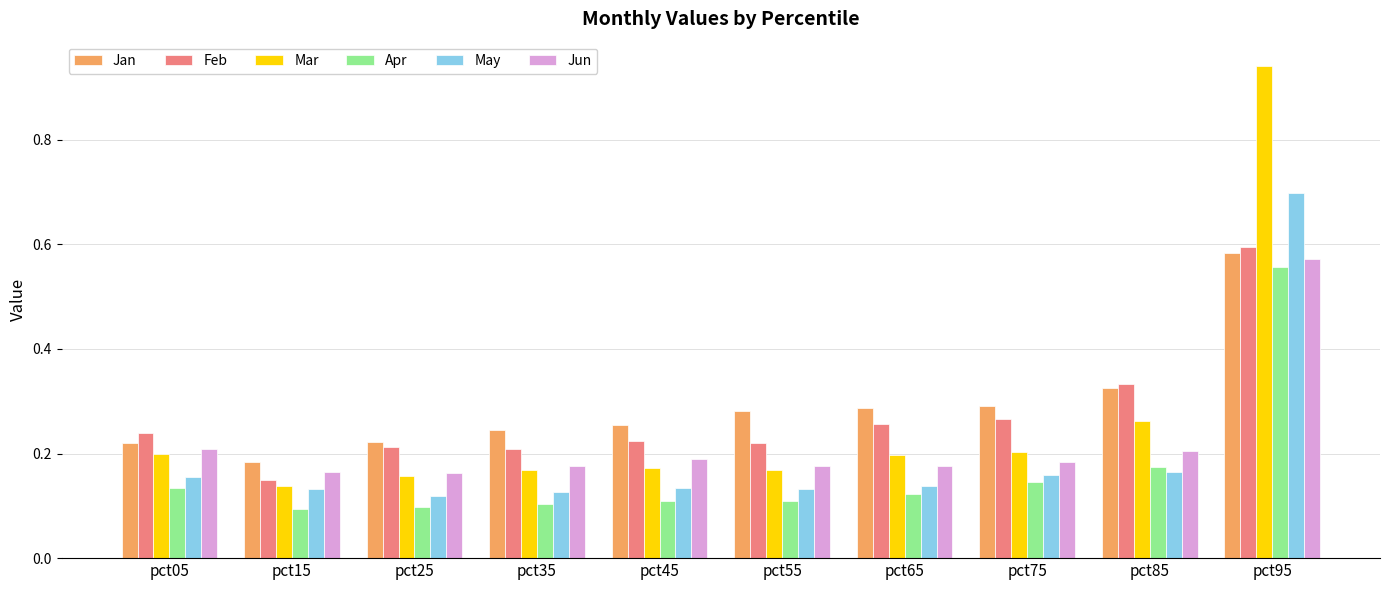

The value of Feb at pct45 is 0.2. True or false?

True